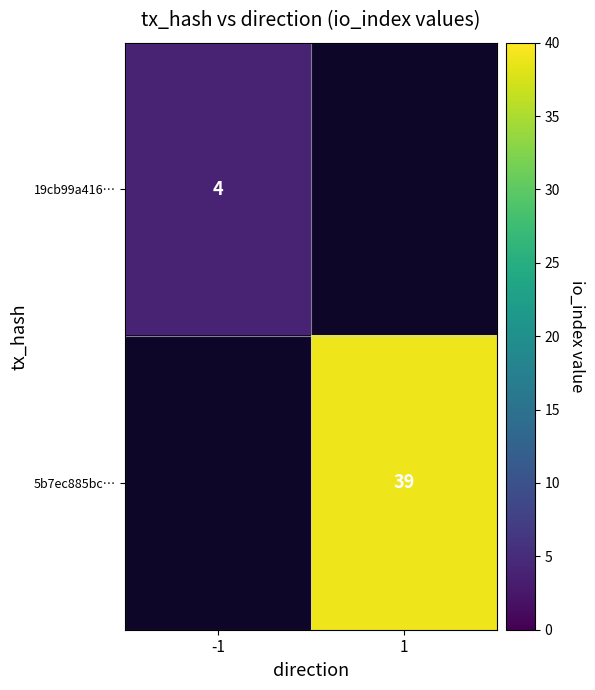

The 5b7ec885bc… series shows 39 at 1. True or false?

True